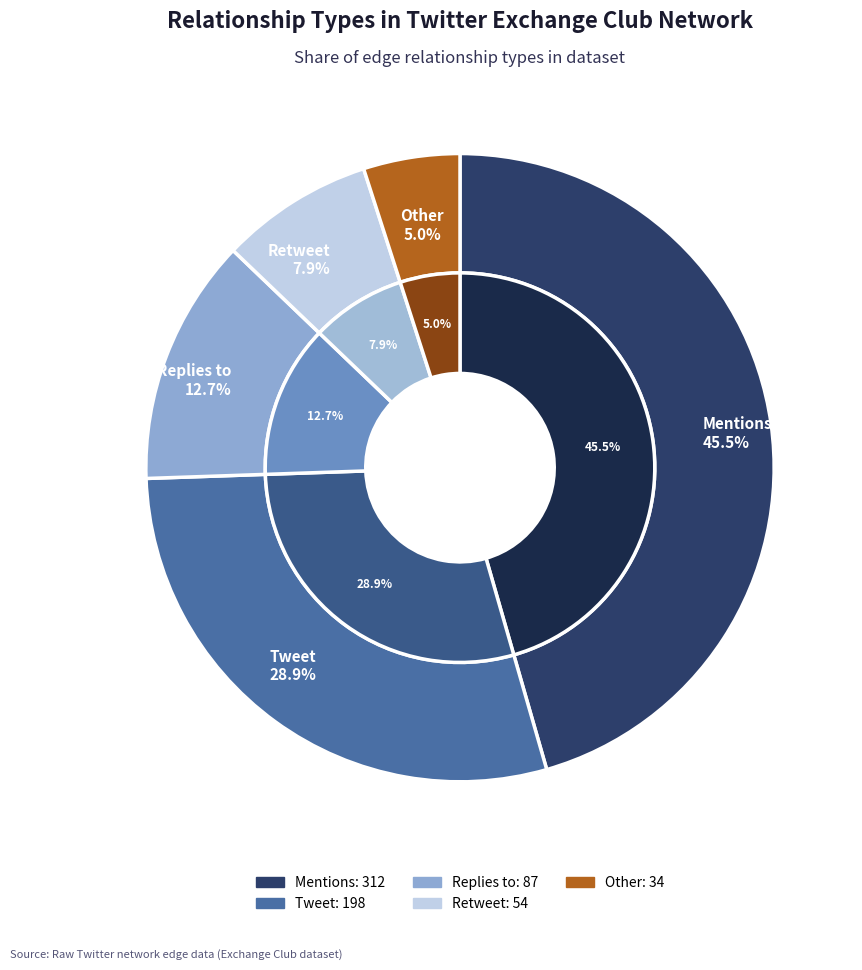

Which category has the smallest portion of the pie?

Other